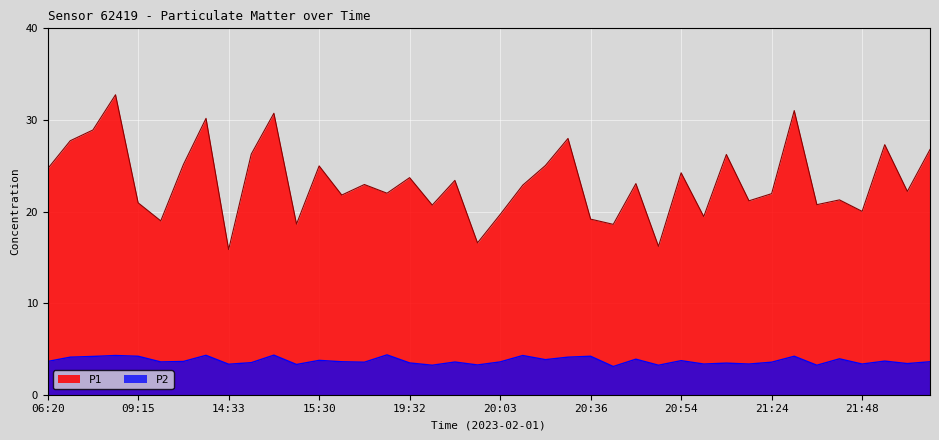

How many distinct data groups are displayed?

2